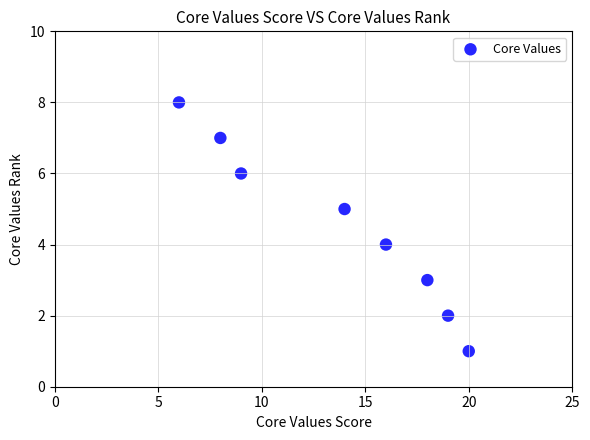

What is the average X value?

14